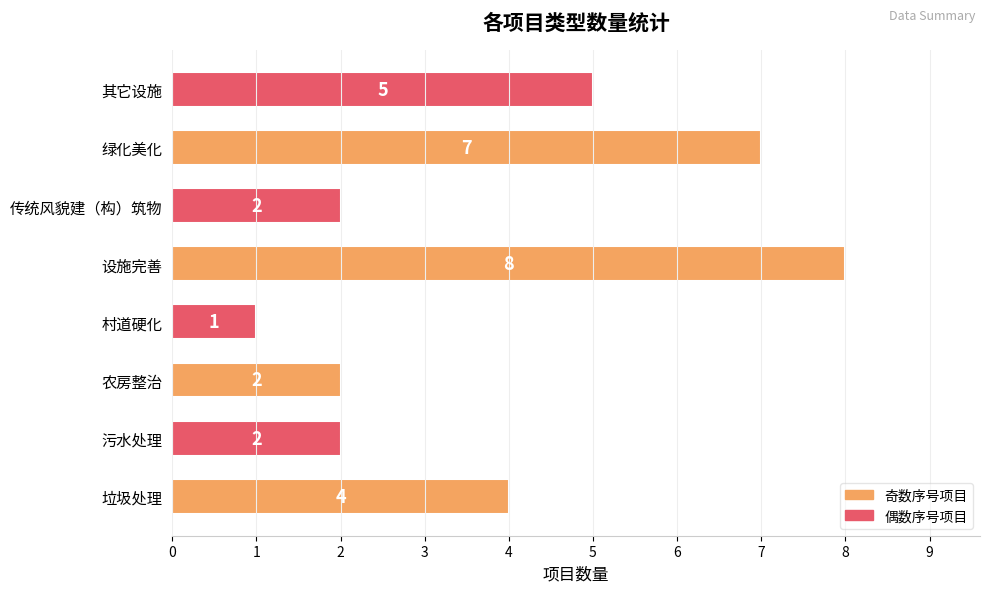

What is the difference between the second highest and minimum values?

6